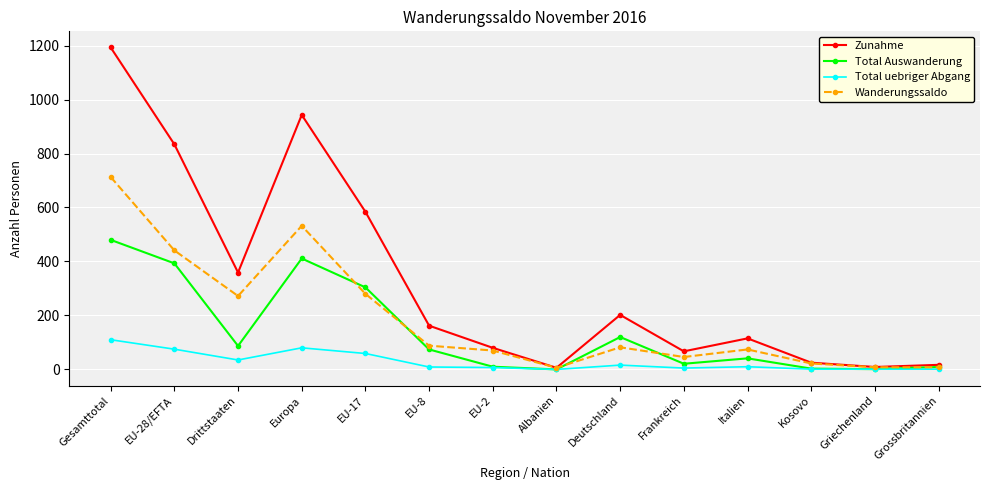

What is the total value across all series at EU-2?

167